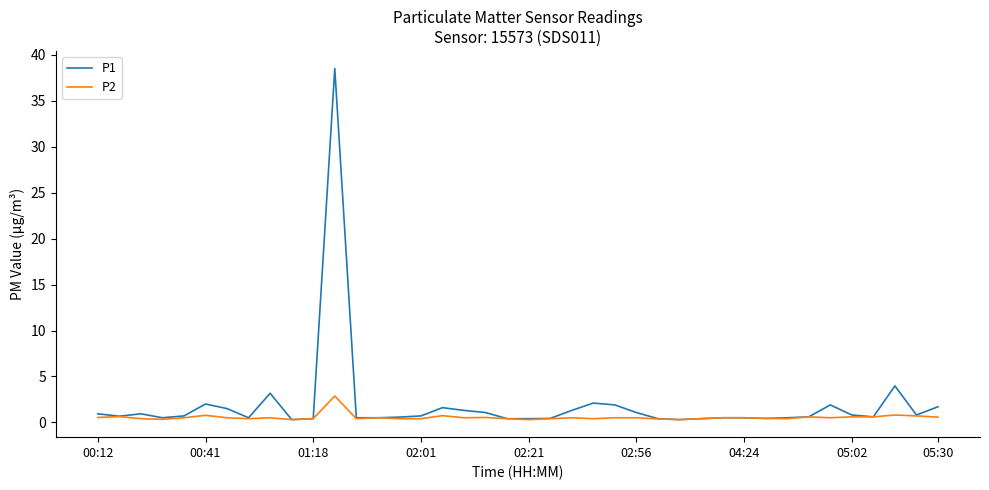

What is the average value of the P1 series?

1.9